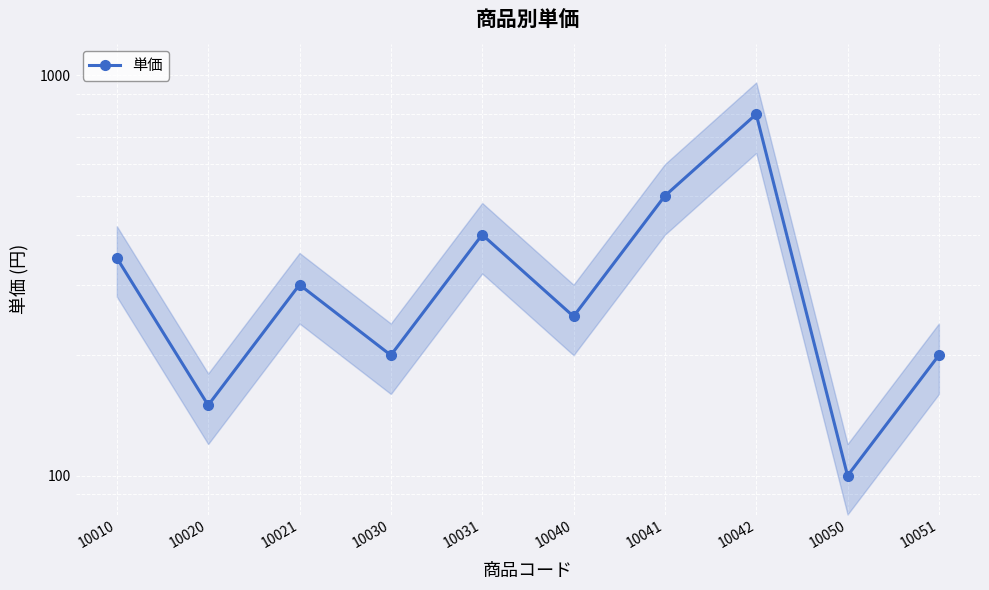

What is the difference between the maximum and minimum values?

700